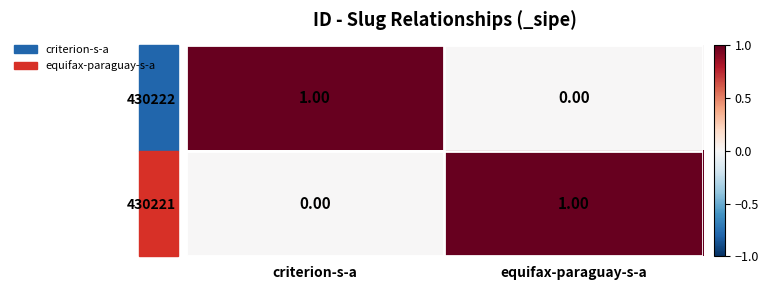

What is the total value across all series at criterion-s-a?

1